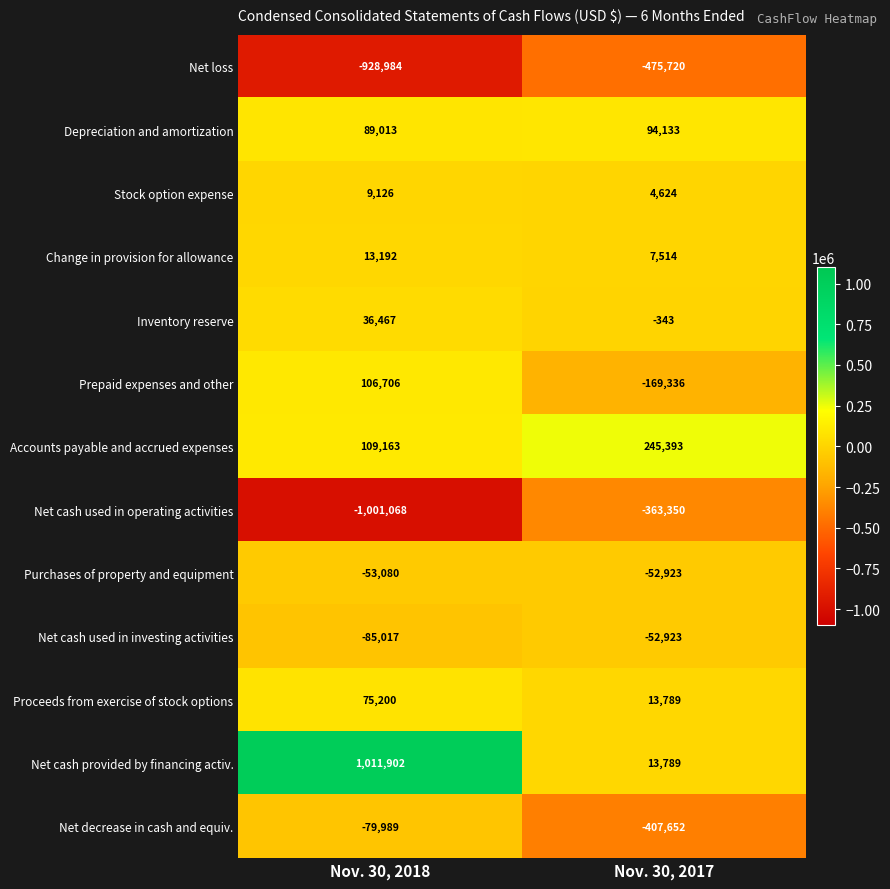

Rank the categories by Accounts payable and accrued expenses value from highest to lowest.

Nov. 30, 2017, Nov. 30, 2018